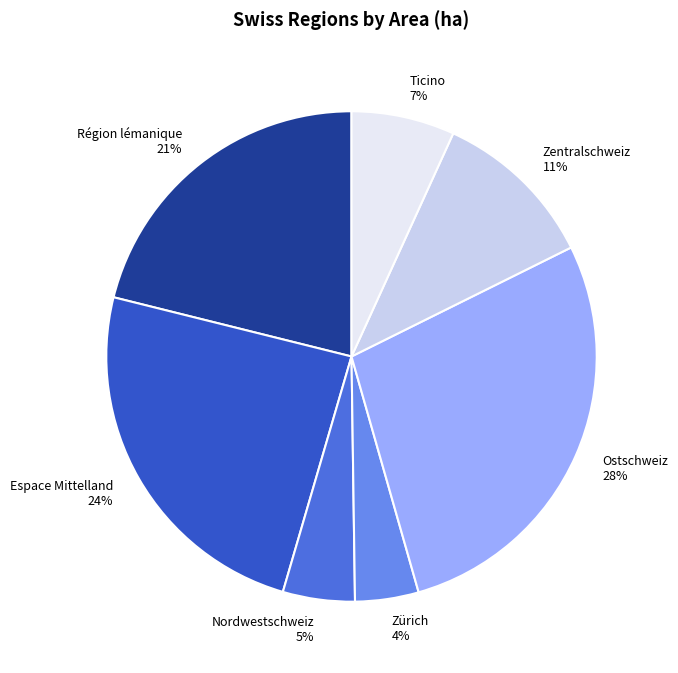

Combined, do Nordwestschweiz and Espace Mittelland account for over 50%?

No